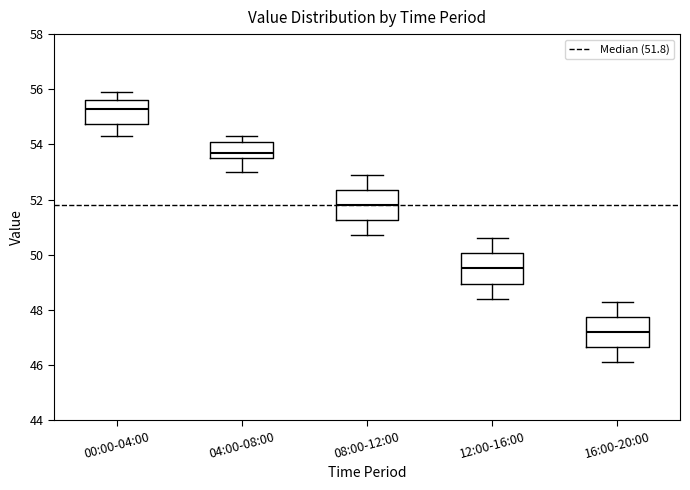

Reading left to right, transcribe this box plot: for each box, give where its median line is, the range the box spans, and where its two whiskers end, as read against the y-axis. The values are not printed on the chart, so give them approximately, as read against the axis.

00:00-04:00: median 55.4, box 54.8 to 55.6, whiskers 54.4 to 56.0
04:00-08:00: median 53.8, box 53.6 to 54.2, whiskers 53.0 to 54.4
08:00-12:00: median 51.8, box 51.2 to 52.4, whiskers 50.8 to 53.0
12:00-16:00: median 49.6, box 49.0 to 50.0, whiskers 48.4 to 50.6
16:00-20:00: median 47.2, box 46.6 to 47.8, whiskers 46.2 to 48.4